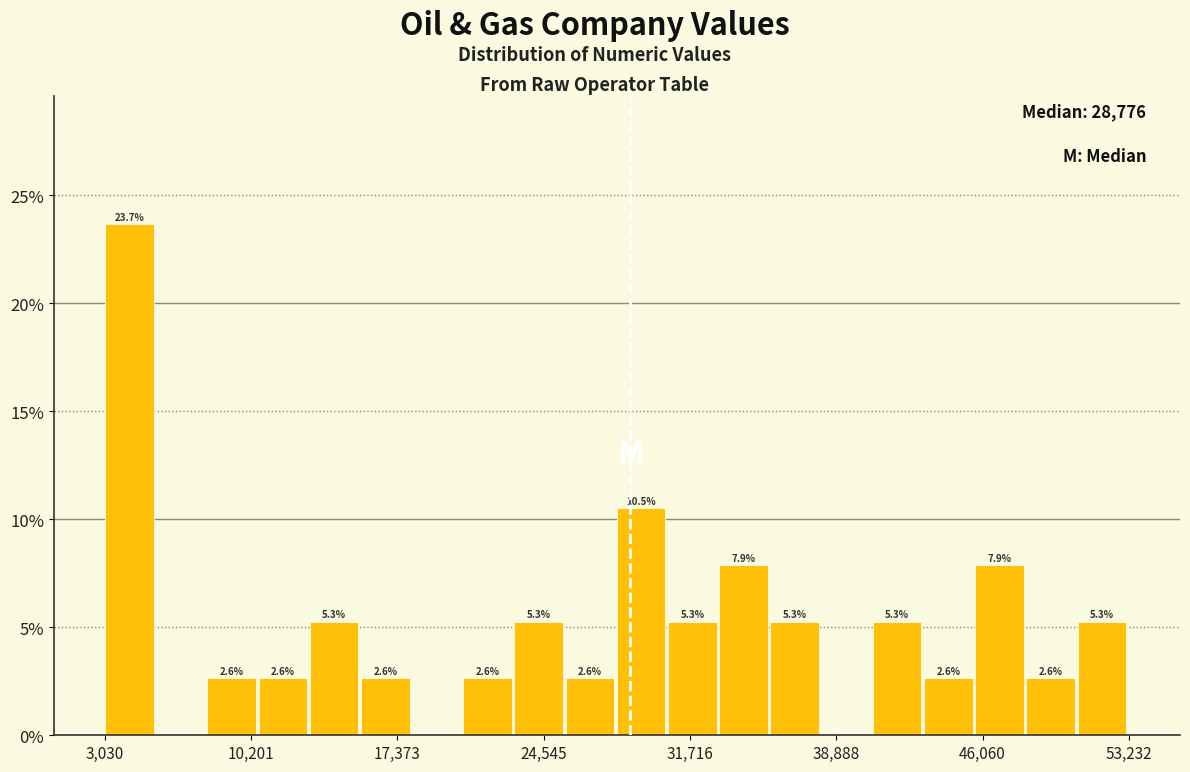

Around what value on the x-axis is the tallest bar? Give the approximate position of its centre, as read against the axis.

4000